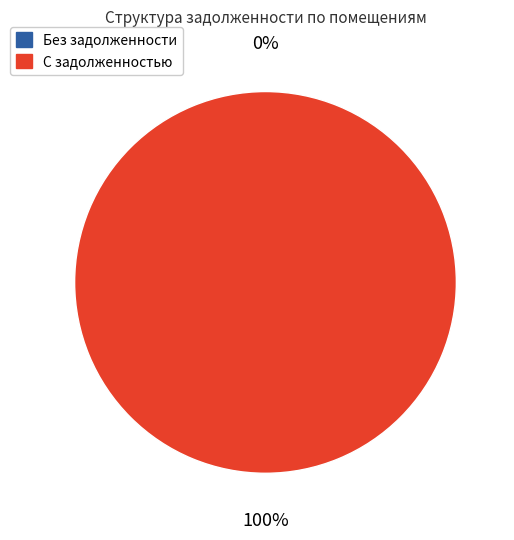

True or false: 18 accounts for 1% of the total.

False